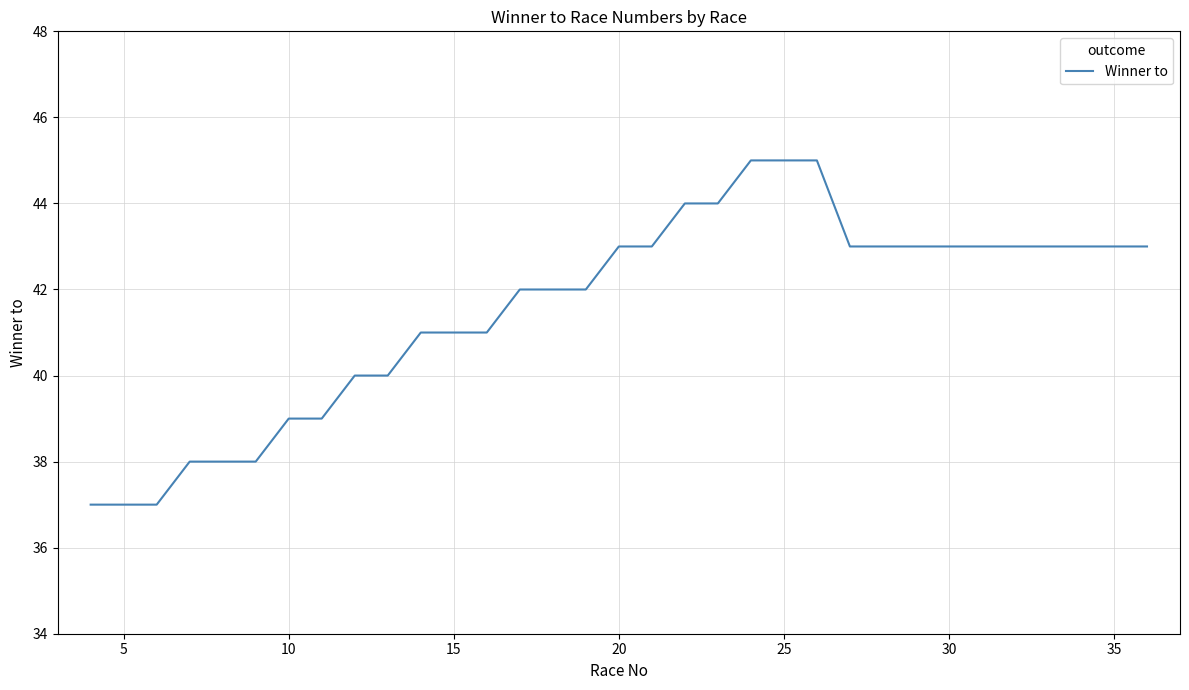

What is the smallest value displayed?

37